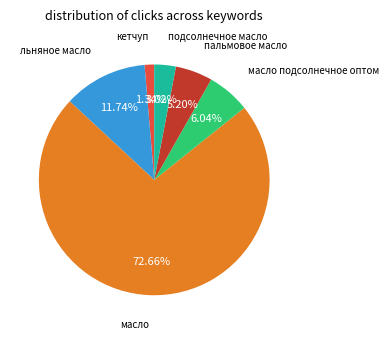

Is it true that кетчуп is 11% of the pie?

False